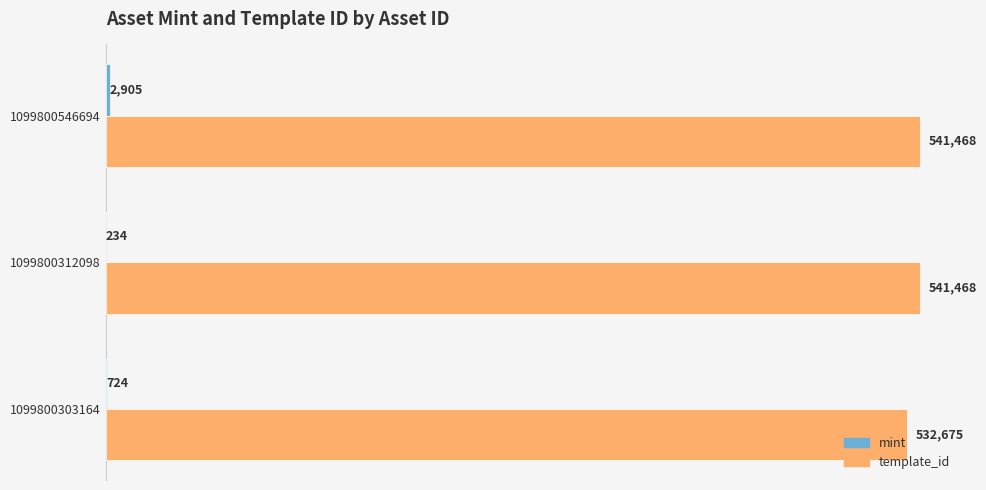

What is the sum of all template_id values?

1615611